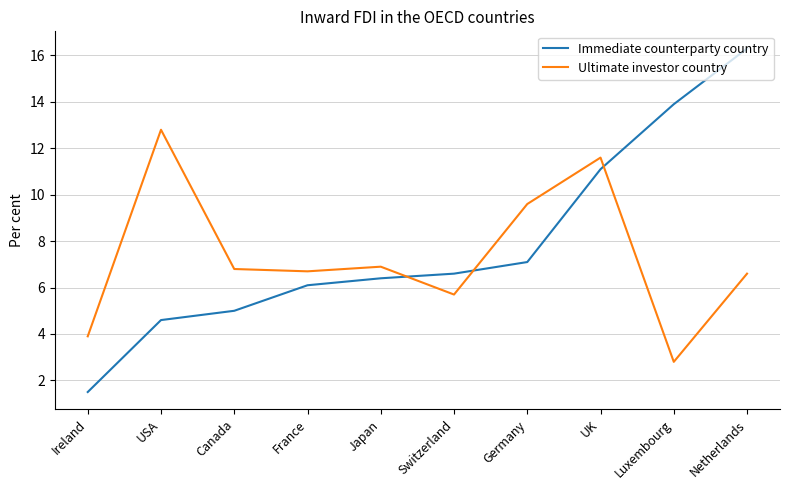

What is the spread (max minus min) of values at Luxembourg?

11.1